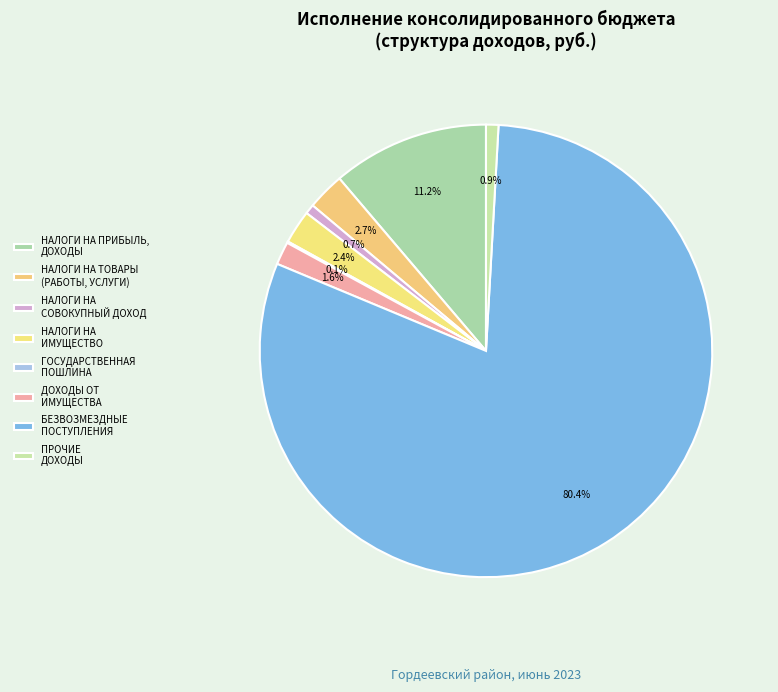

Rank the categories by value from lowest to highest.

ГОСУДАРСТВЕННАЯ ПОШЛИНА, НАЛОГИ НА СОВОКУПНЫЙ ДОХОД, ПРОЧИЕ ДОХОДЫ, ДОХОДЫ ОТ ИСПОЛЬЗОВАНИЯ ИМУЩЕСТВА, НАЛОГИ НА ИМУЩЕСТВО, НАЛОГИ НА ТОВАРЫ (РАБОТЫ, УСЛУГИ), НАЛОГИ НА ПРИБЫЛЬ, ДОХОДЫ, БЕЗВОЗМЕЗДНЫЕ ПОСТУПЛЕНИЯ